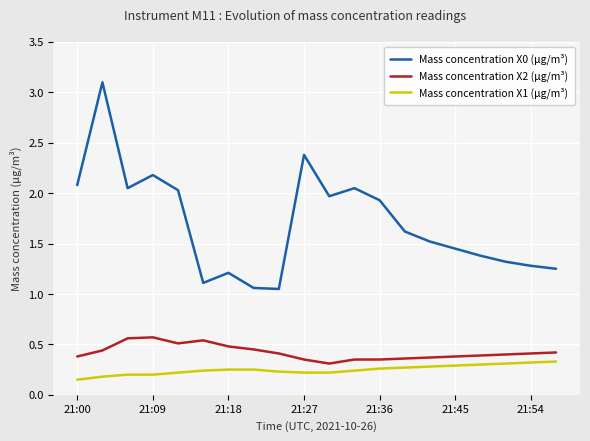

True or false: Mass concentration X2 (μg/m³) has more than 0 interior local peaks.

True